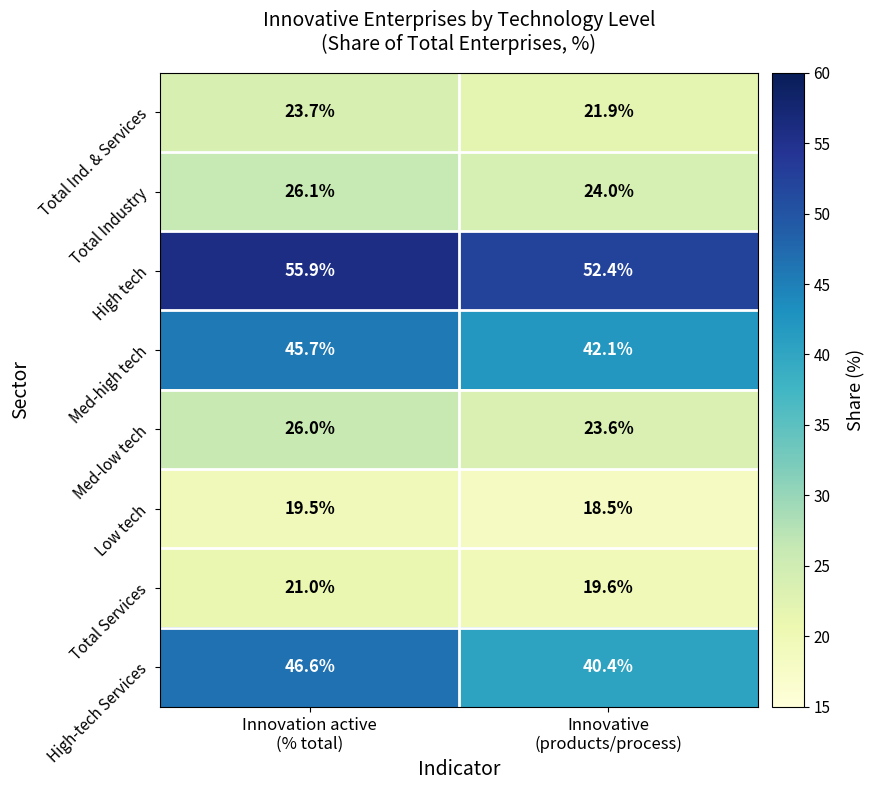

At Innovation active
(% total), list the series in order from smallest to largest.

Low tech, Total Services, Total Ind. & Services, Med-low tech, Total Industry, Med-high tech, High-tech Services, High tech